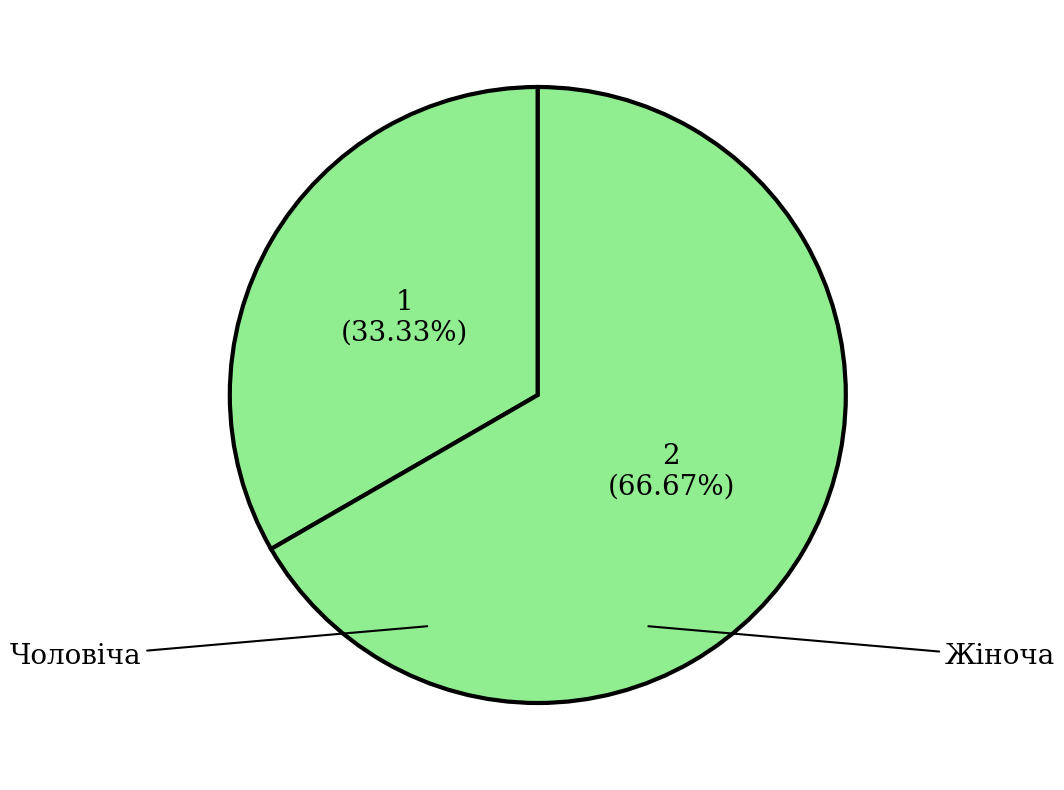

How many slices are in this pie chart?

2